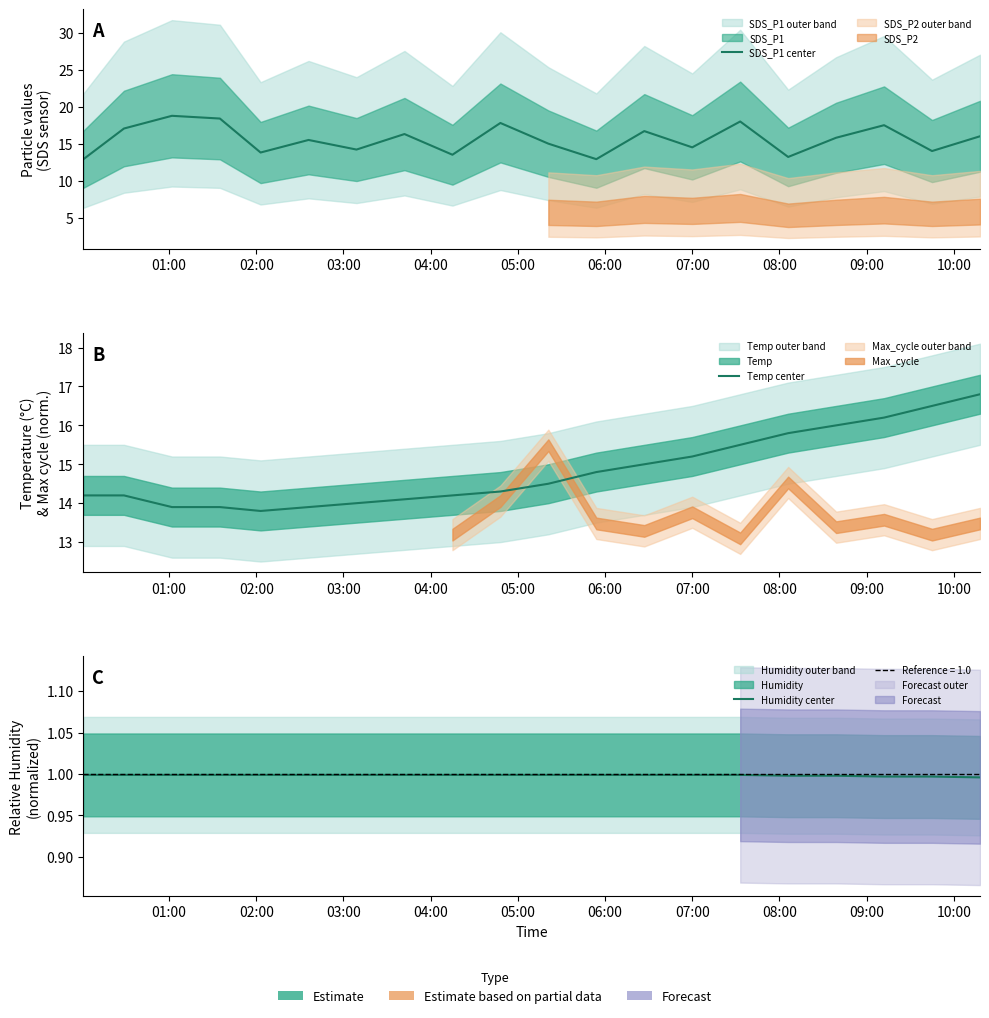

How many lines are shown in the chart?

3